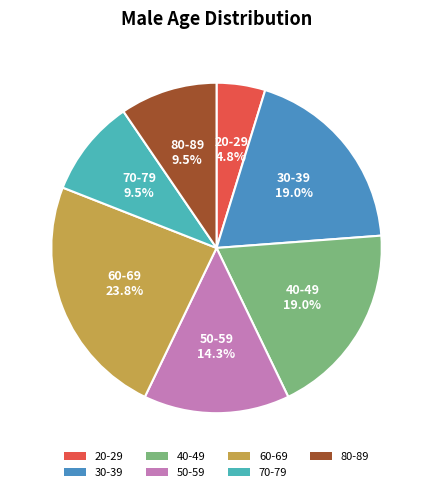

Does any single category account for the majority?

No